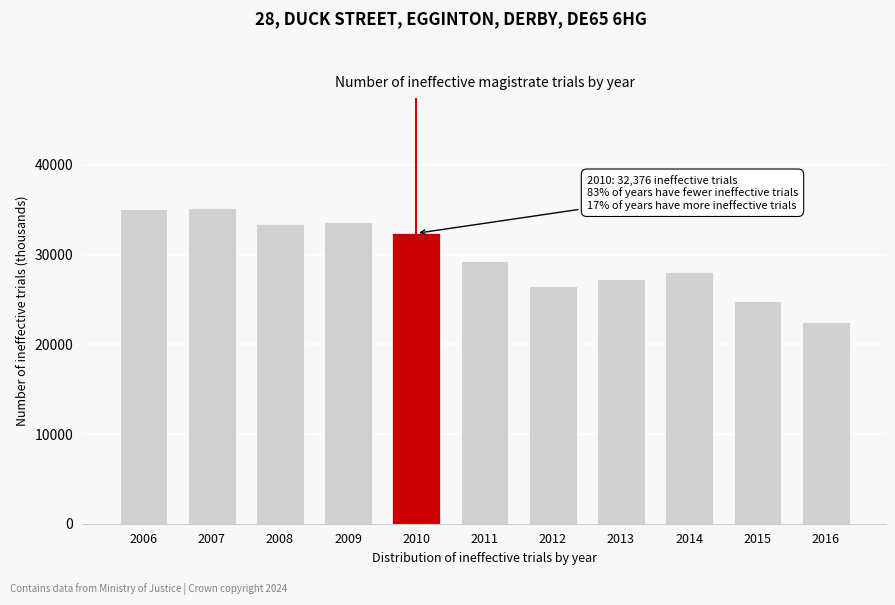

What is the value of the 2nd bar from the left?

35150